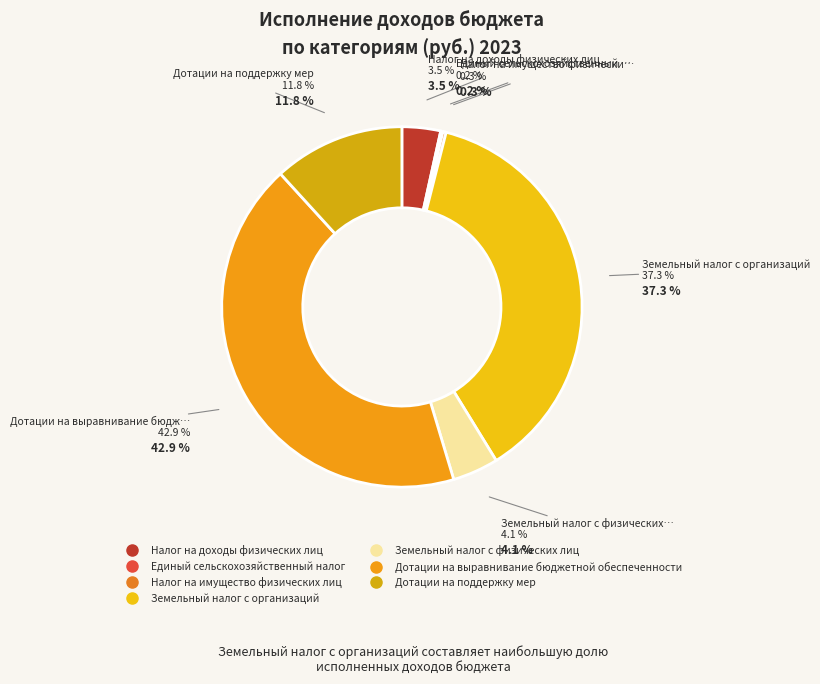

How many slices are in this pie chart?

7